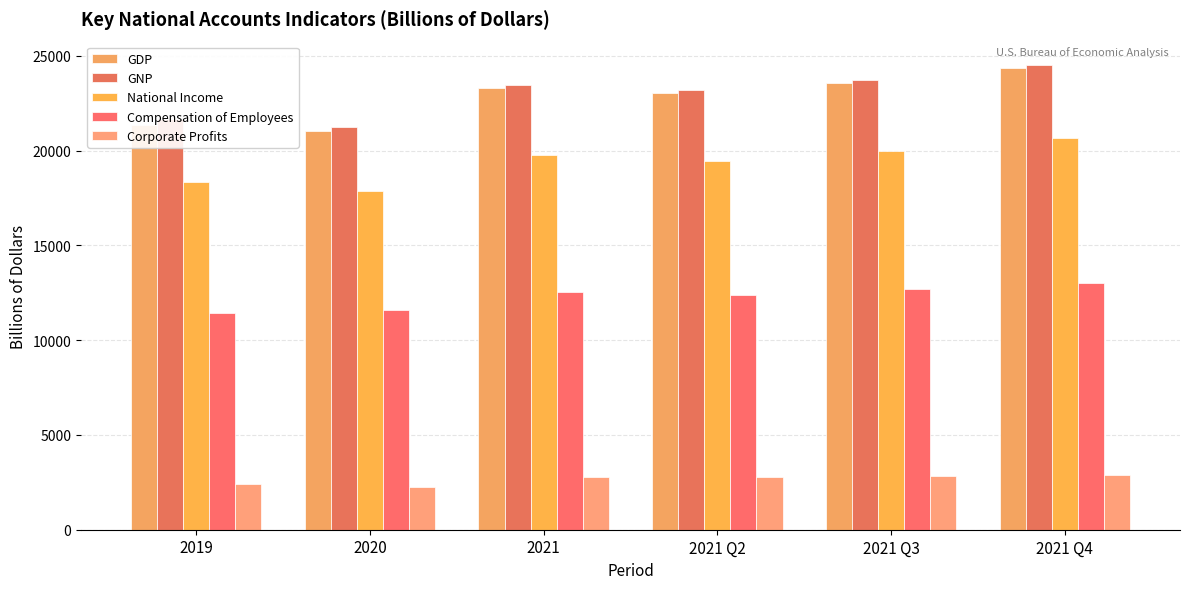

What is the minimum value for Compensation of Employees?

11448.1